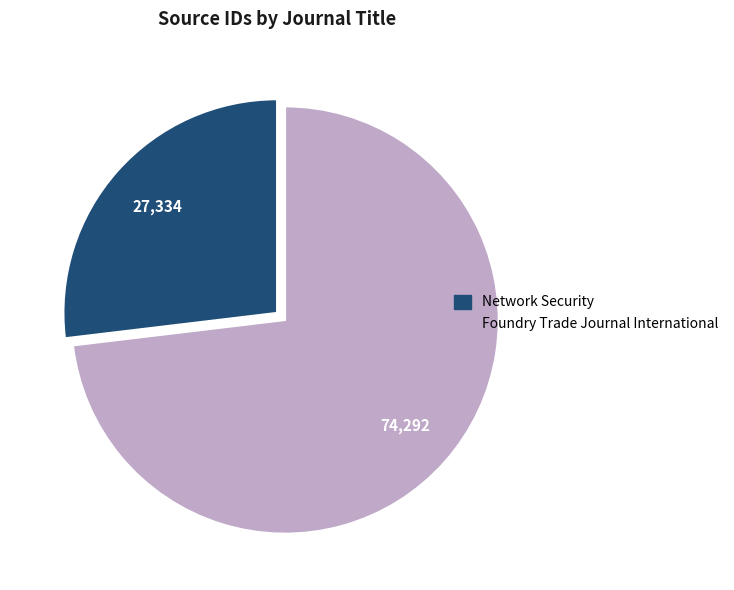

Which slice is the largest?

Foundry Trade Journal International